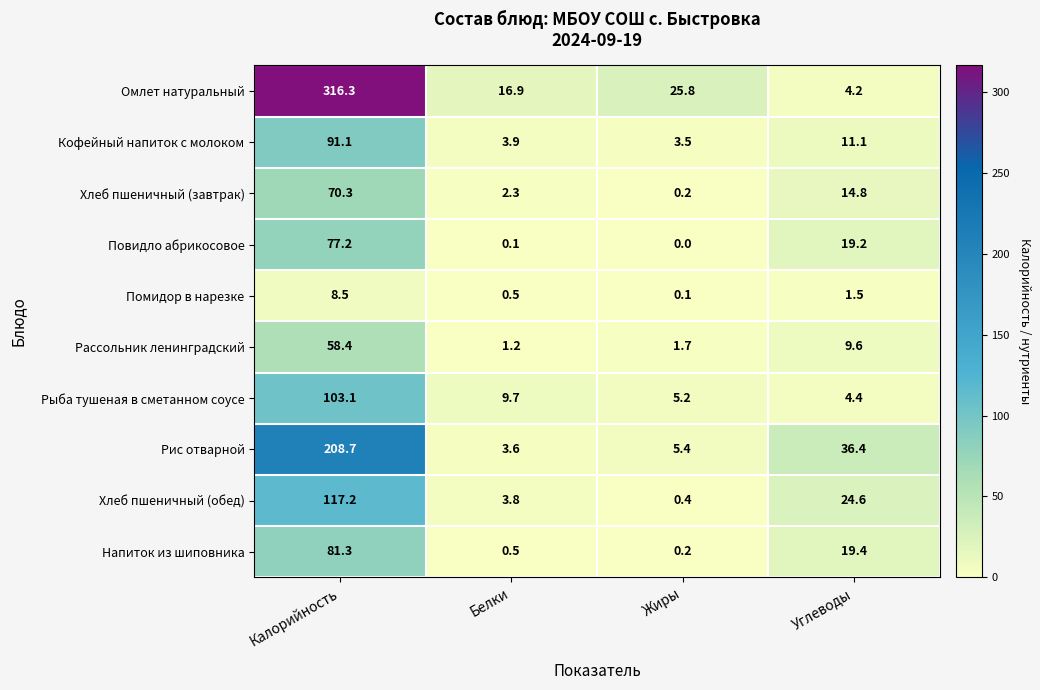

What is the difference between the highest and lowest values at Белки?

16.8